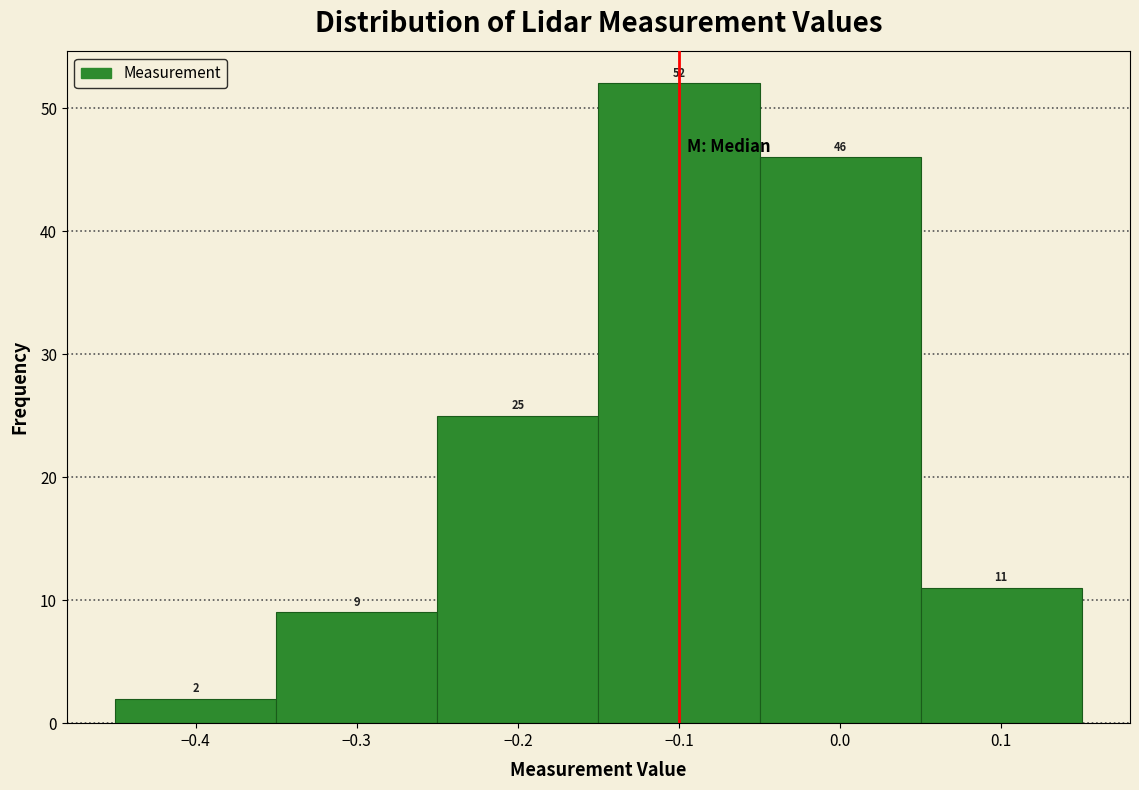

Reading left to right, list every bar in this chart as the range it spans on the x-axis followed by its height.

-0.45 to -0.35: 2
-0.35 to -0.25: 9
-0.25 to -0.15: 25
-0.15 to -0.05: 52
-0.05 to 0.05: 46
0.05 to 0.15: 11